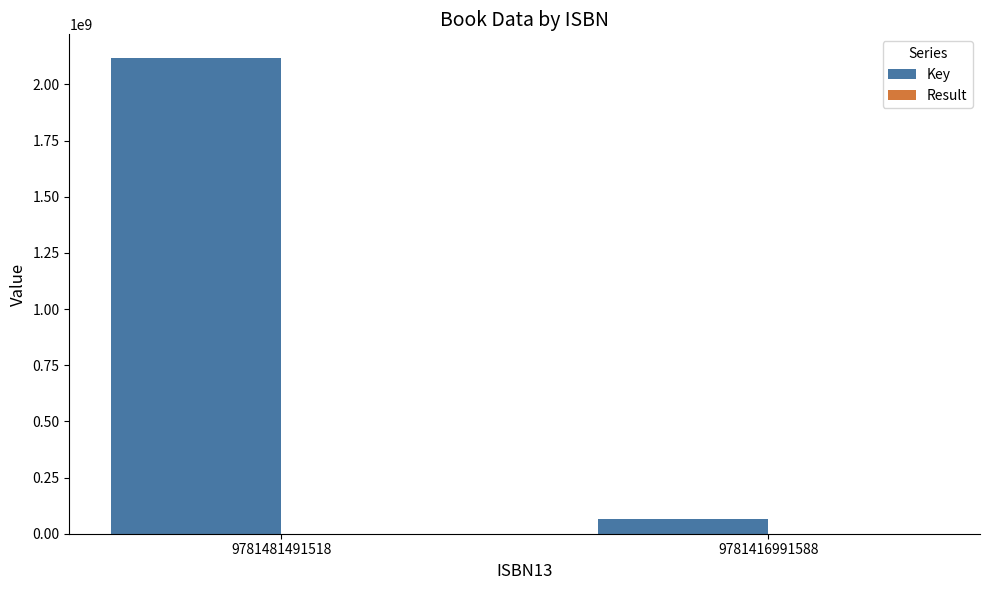

At which category is the sum across all series the highest?

9781481491518